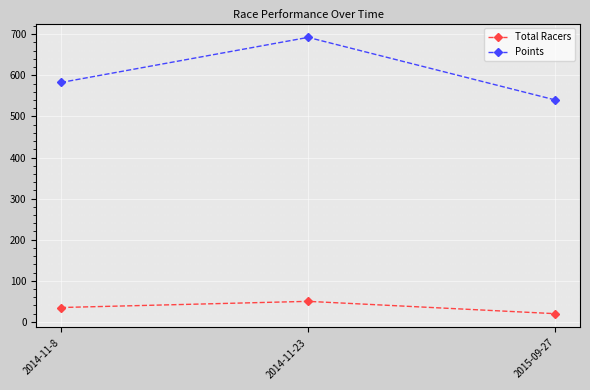

List the series in order of their peak value, highest first.

Points, Total Racers